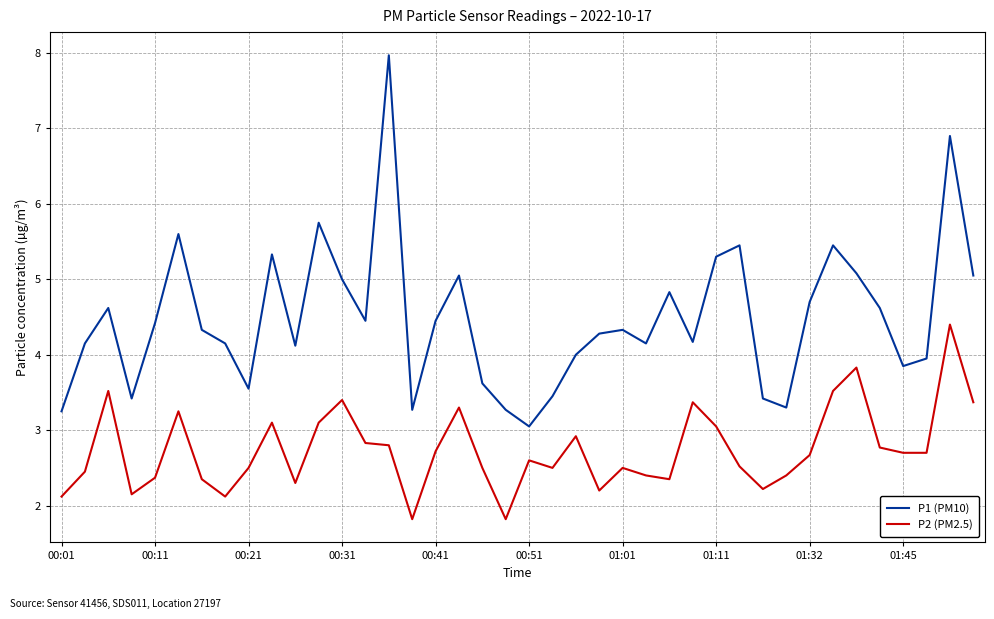

Which series has the largest range (max minus min)?

P1 (PM10)